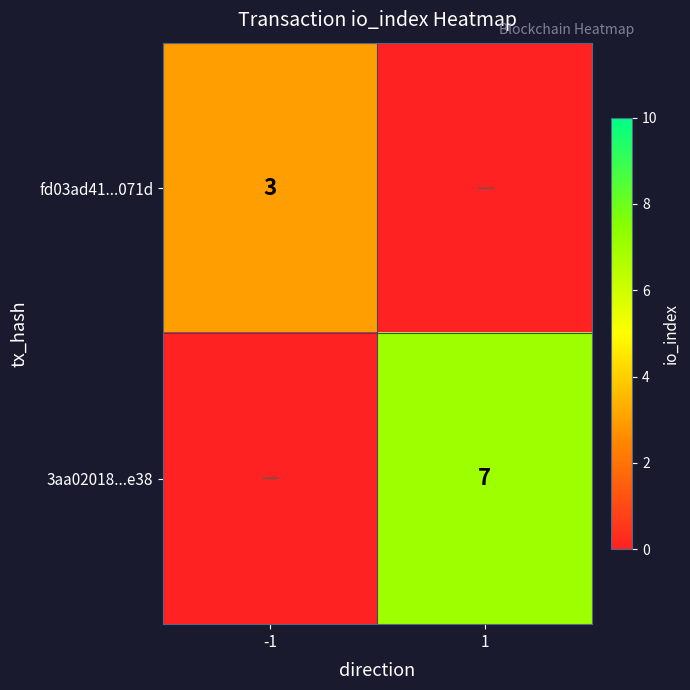

True or false: fd03ad41...071d has a value of 3 at -1.

True